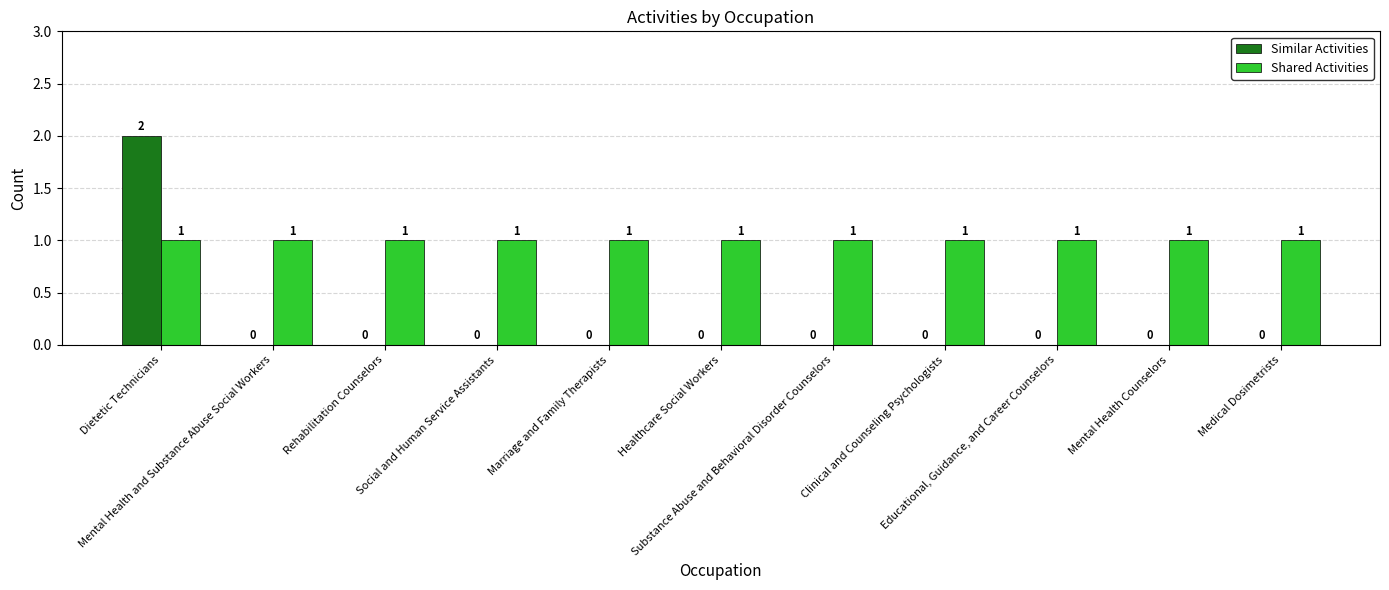

Which series has the largest total across all categories?

Shared Activities